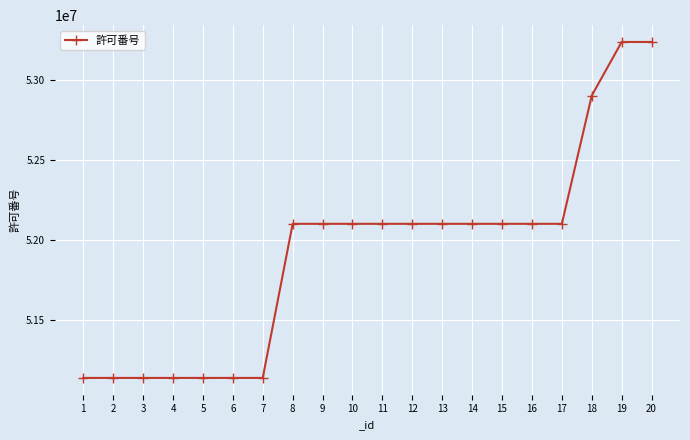

What is the minimum value shown in the chart?

51139599